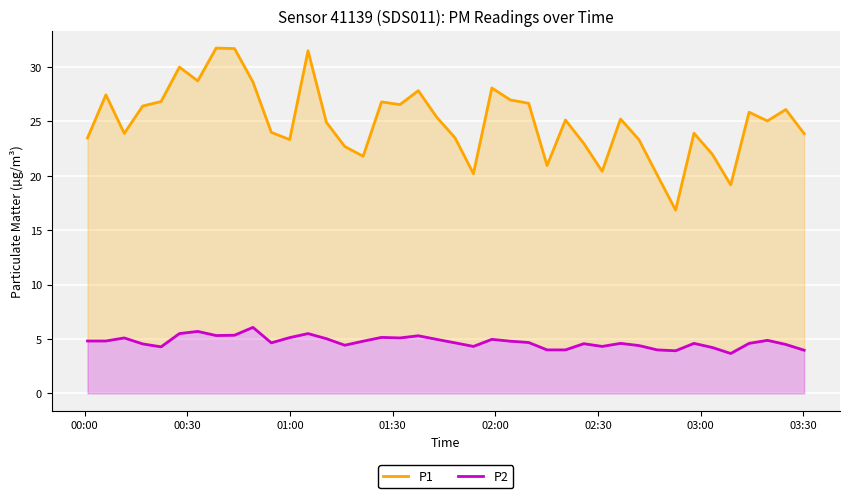

True or false: P2 has a value of 9.0 at 13.

False